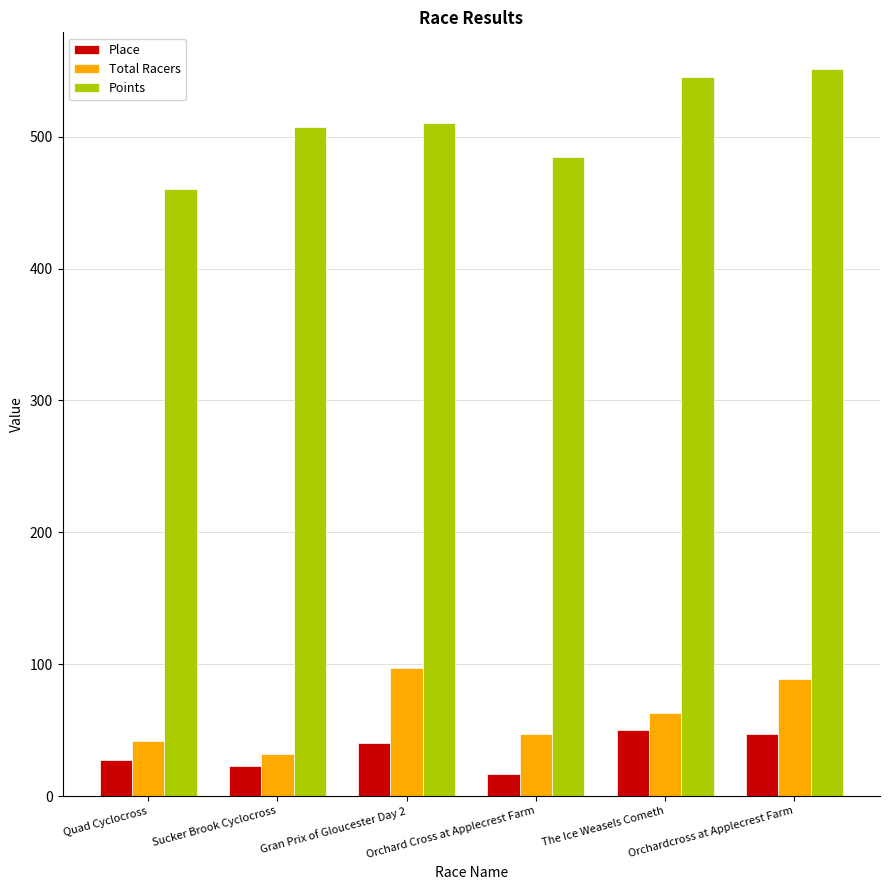

Are the bars grouped side by side (vs. stacked)?

Yes